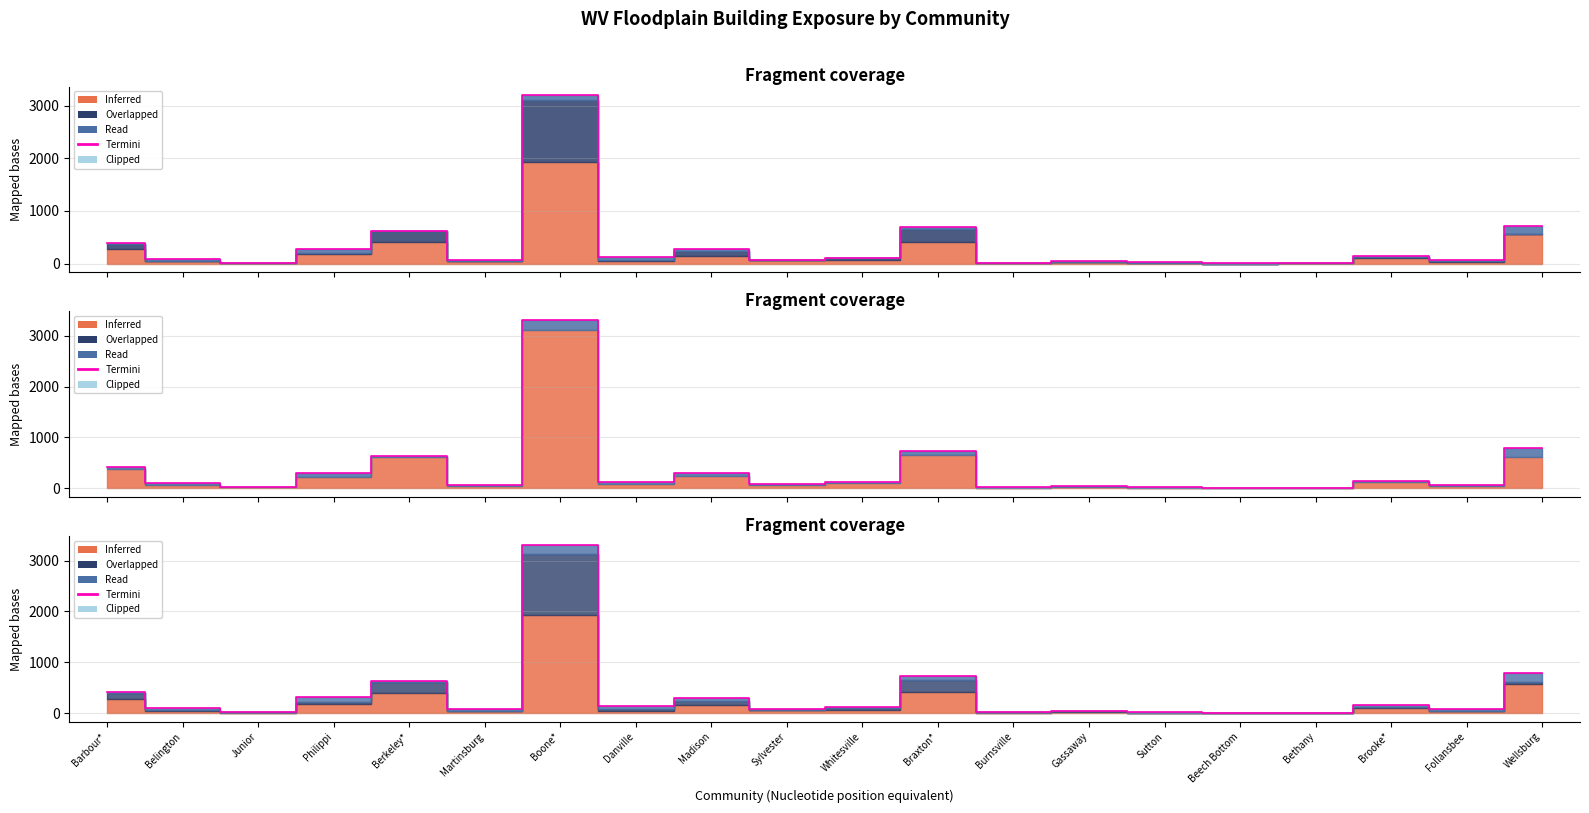

The value at Brooke* is 231. True or false?

False